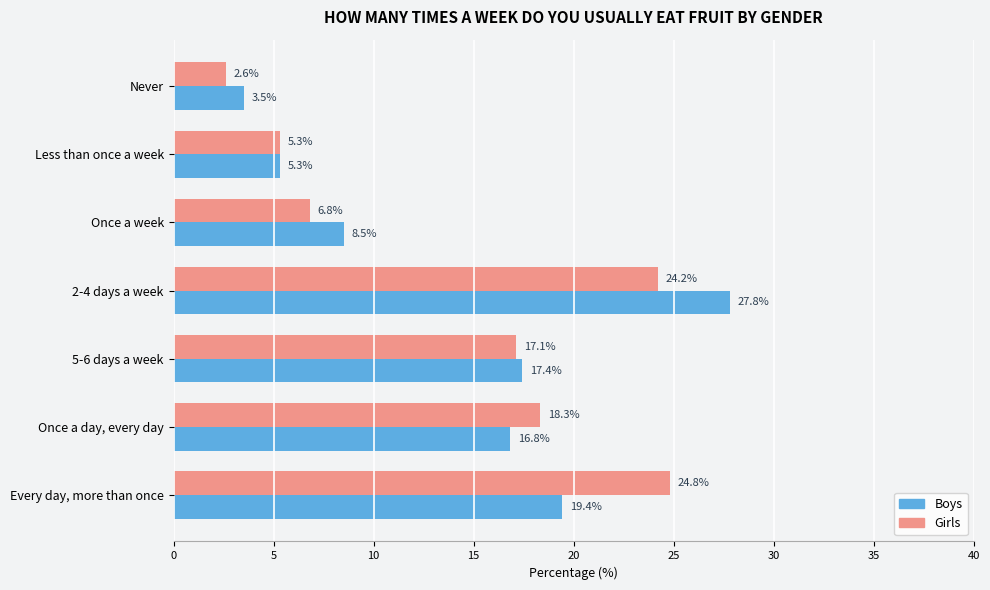

Between 5-6 days a week and Once a day, every day, which series saw the biggest shift?

Girls